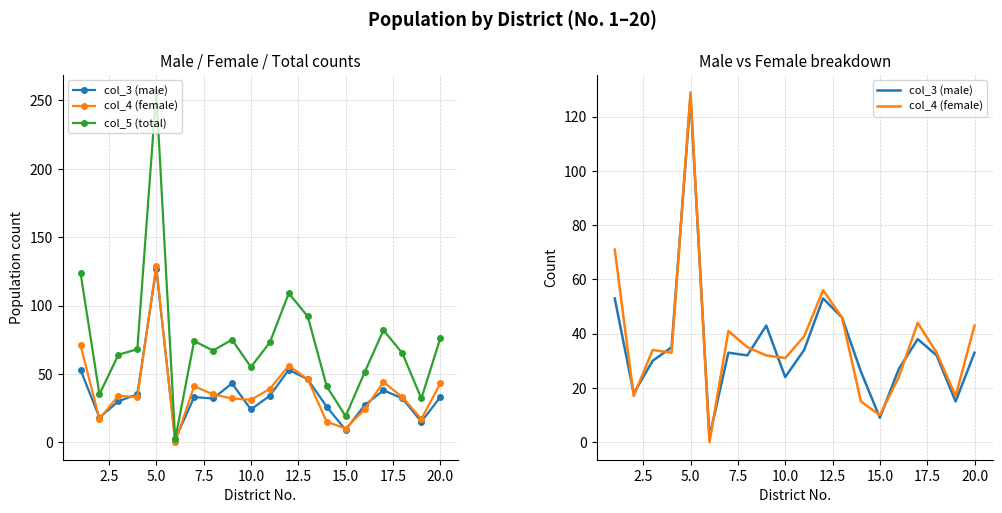

Does the chart display data point markers on the line(s)?

No